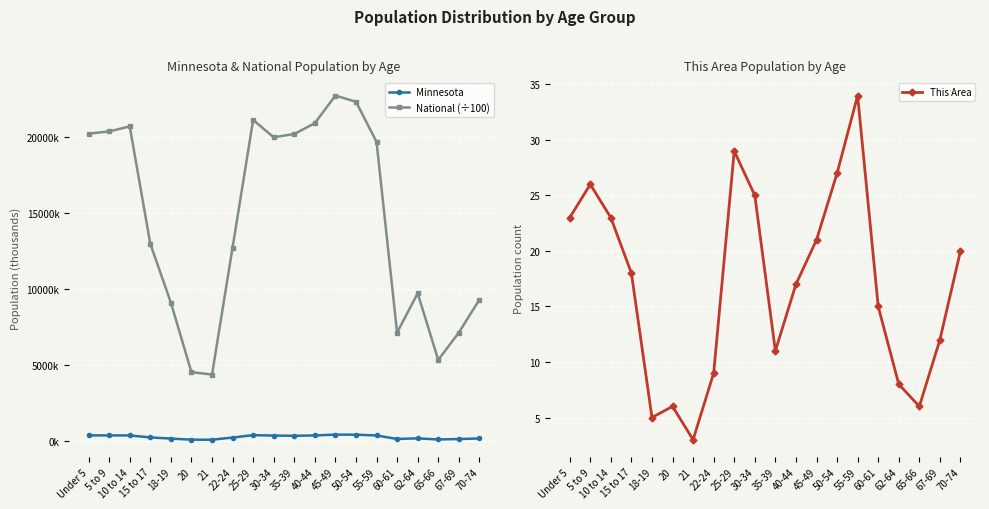

What is the average value of the National (÷100) series?

14509.5